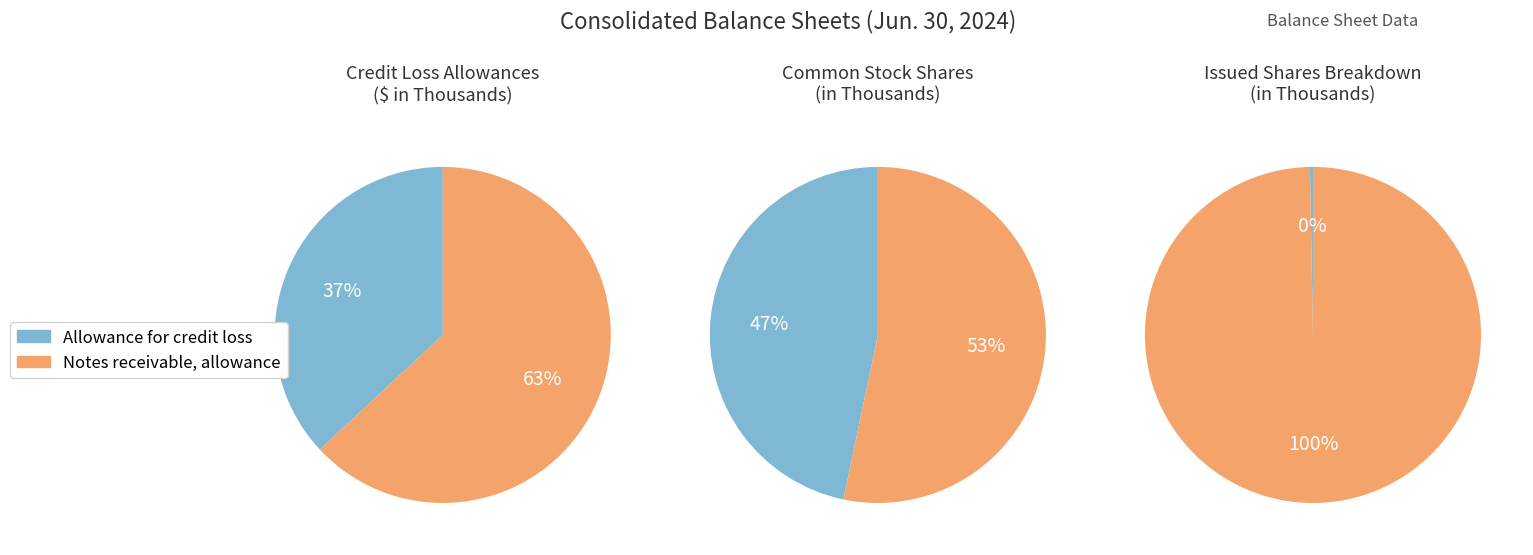

The Allowance for credit loss slice represents 11% of the pie. True or false?

False